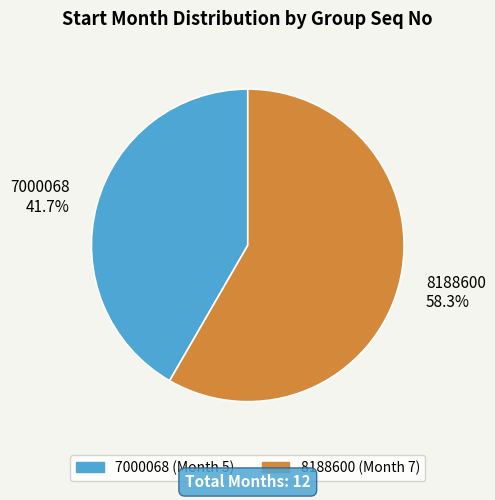

Between 7000068 and 8188600, which is larger?

8188600